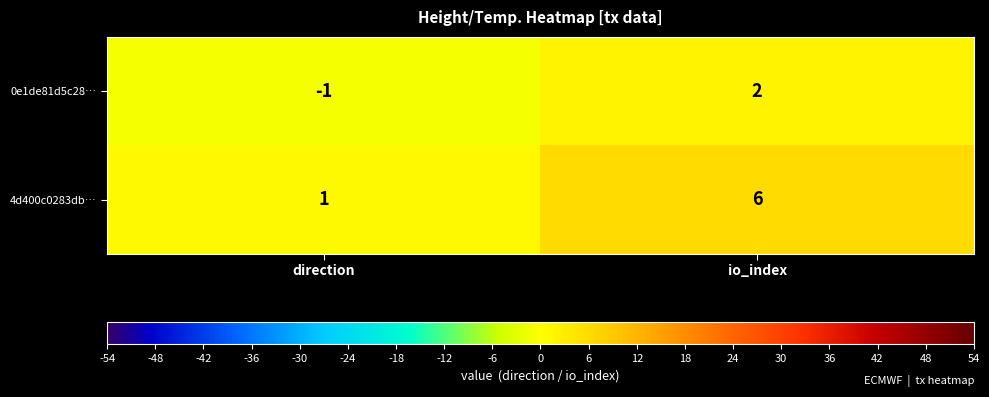

List the series in order of their overall mean, highest first.

4d400c0283db…, 0e1de81d5c28…